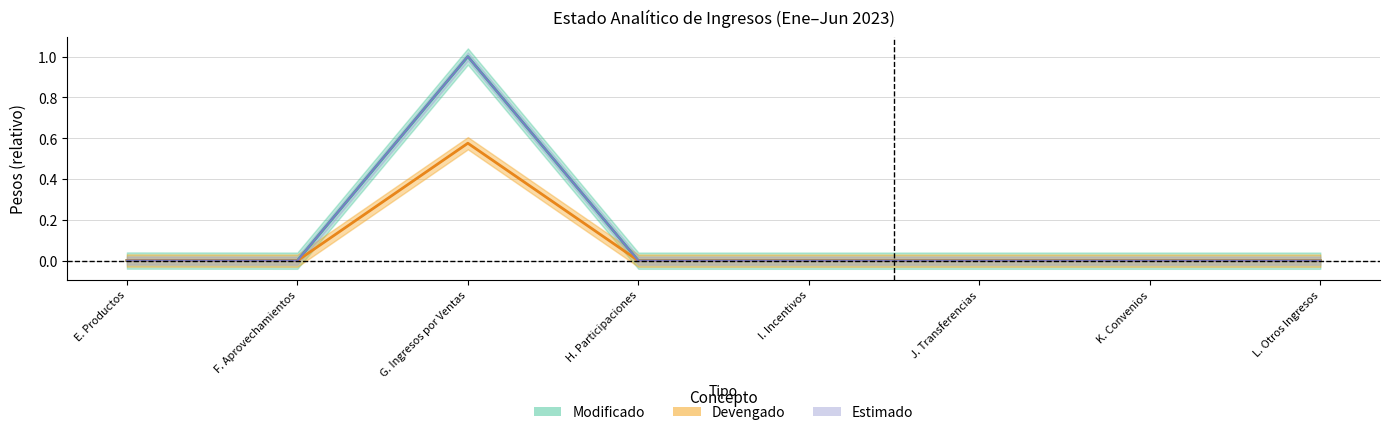

How many categories are shown in the chart?

8